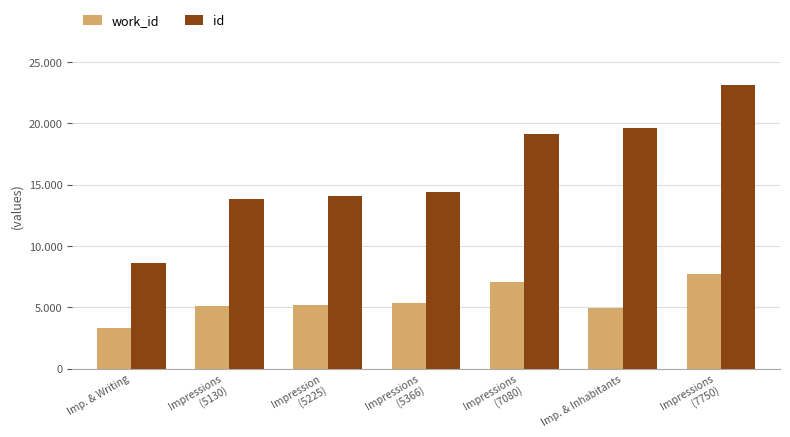

Which series has the largest total across all categories?

id